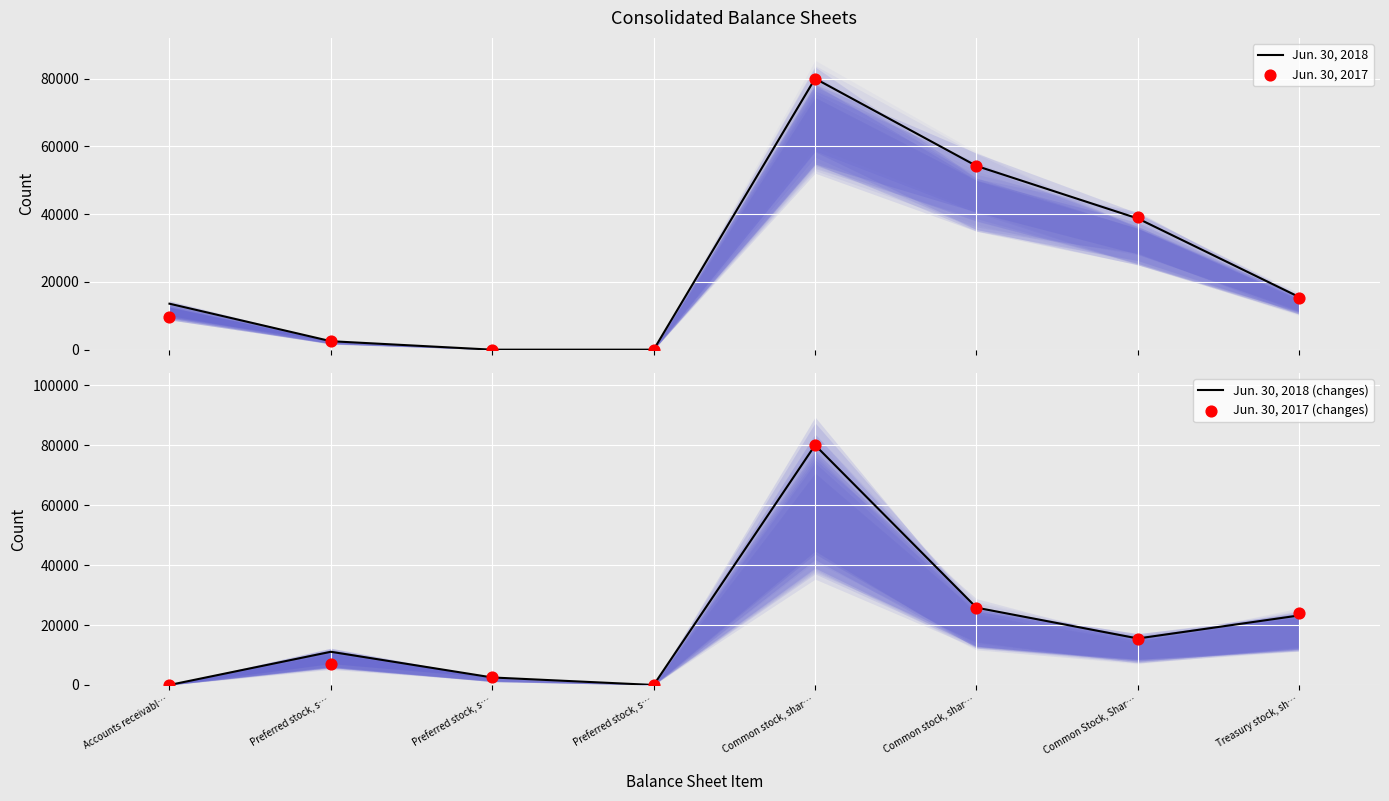

At how many categories does at least one series exceed 48976?

2